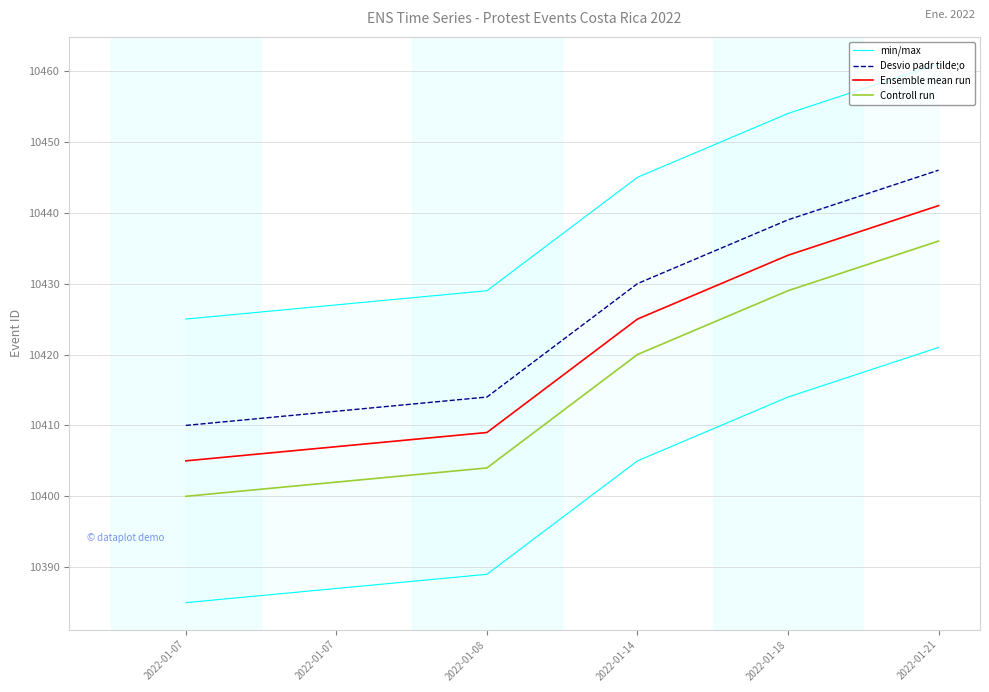

Reading left to right, transcribe all the data shown in this chart.

min/max: 10425	10427	10429	10445	10454	10461
Desvio padr tilde;o: 10410	10412	10414	10430	10439	10446
Ensemble mean run: 10405	10407	10409	10425	10434	10441
Controll run: 10400	10402	10404	10420	10429	10436